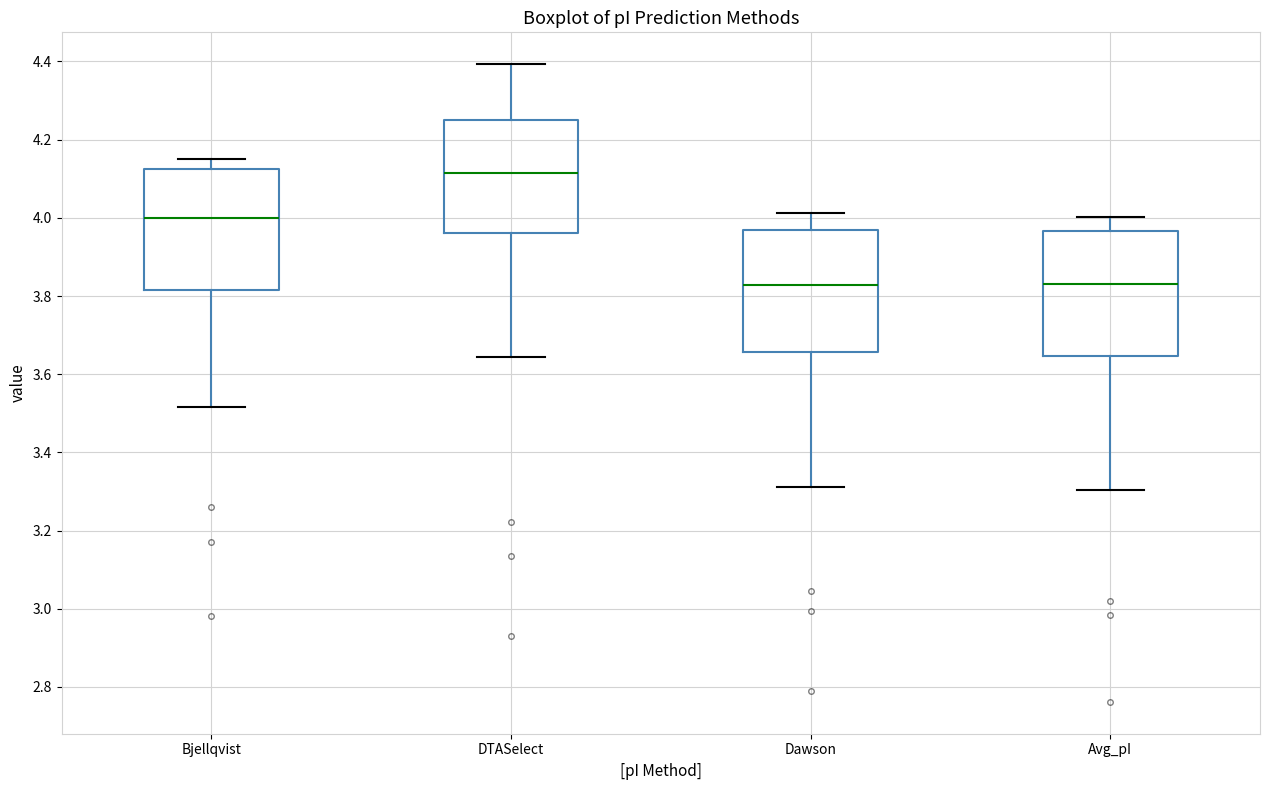

Where does the lower whisker of the box for Bjellqvist end on the y-axis? The values are not printed on the chart, so give them approximately, as read against the axis.

3.52